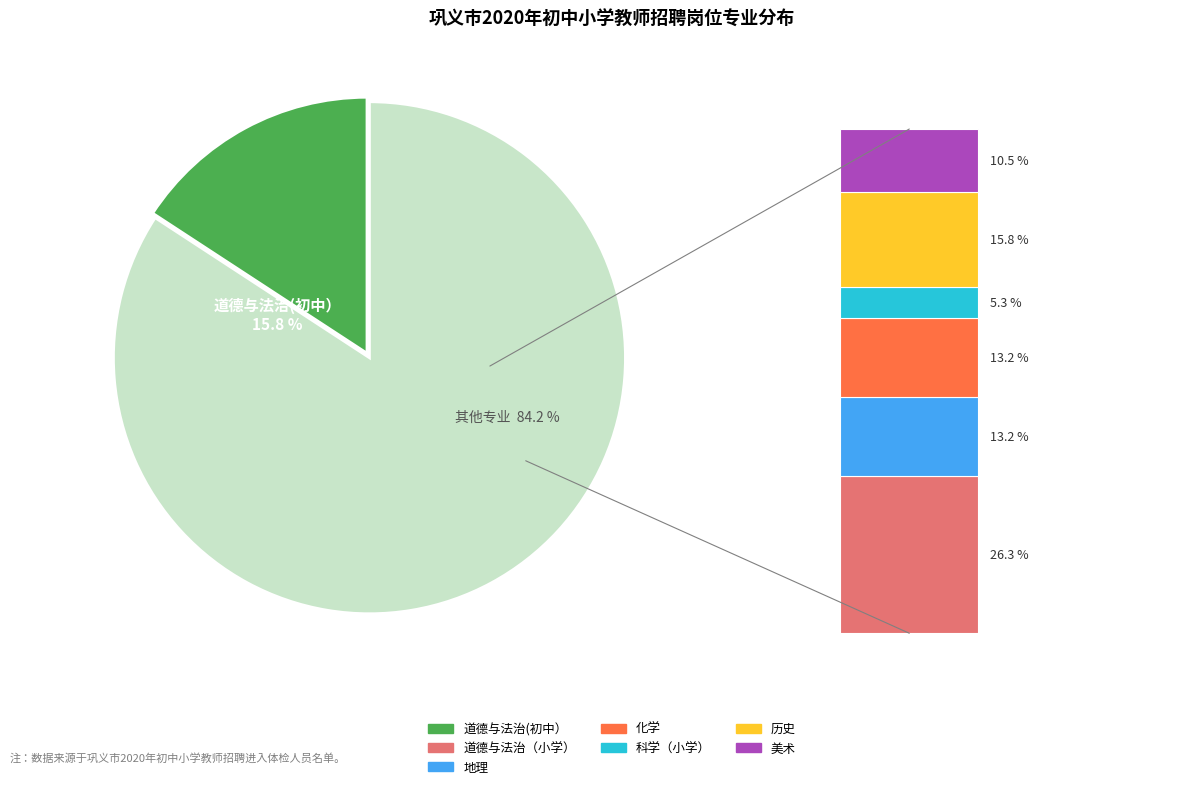

To the nearest percent, what is the difference between the largest and smallest slice percentages?

21%